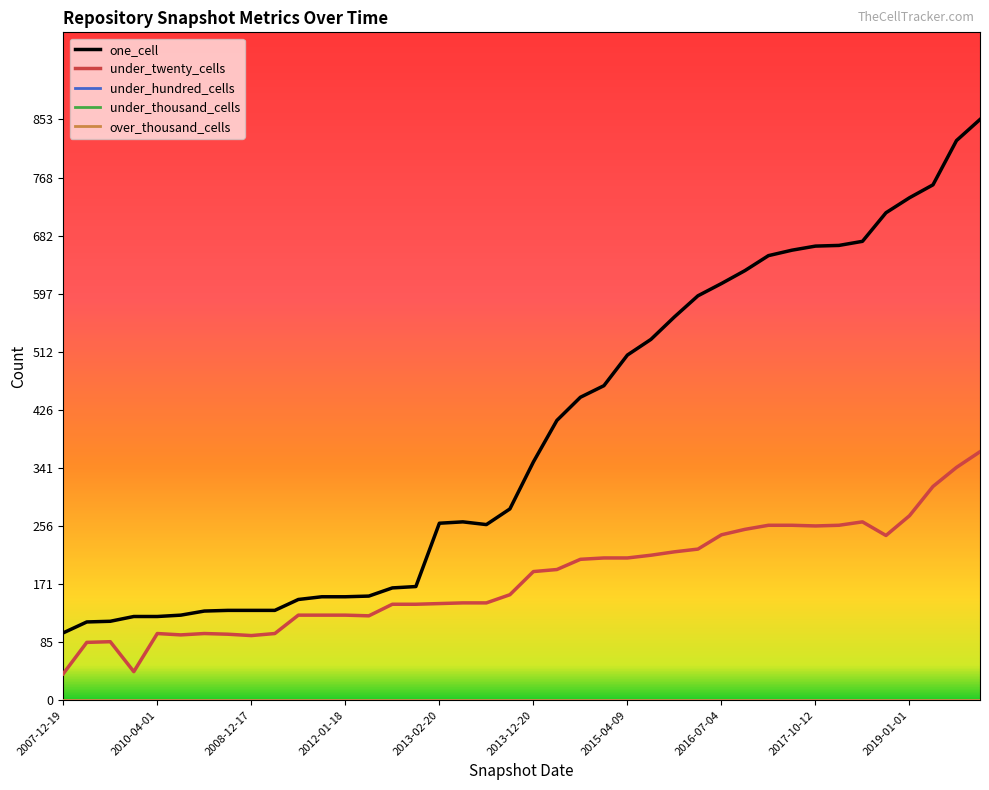

What is the label of the 38th point from the left?

37